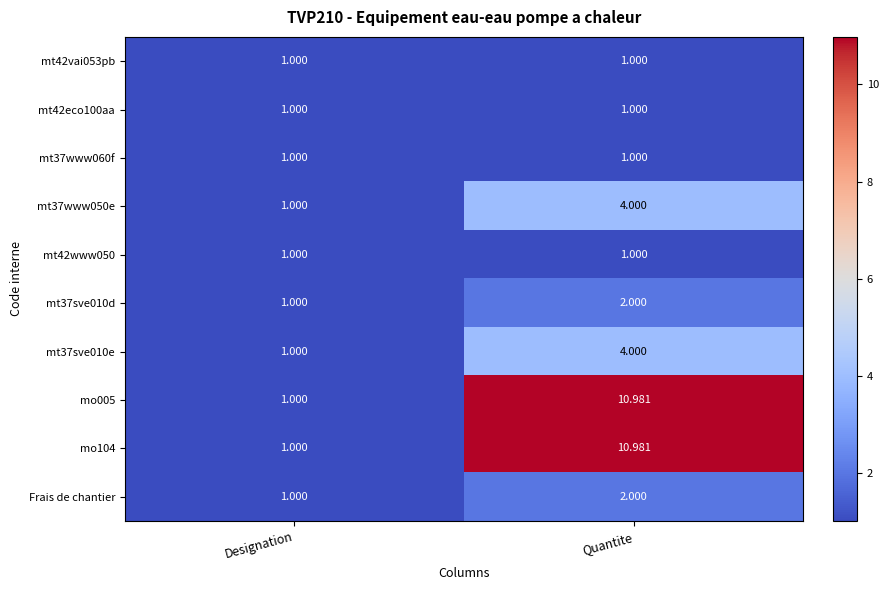

At which category is the sum across all series the highest?

Quantite